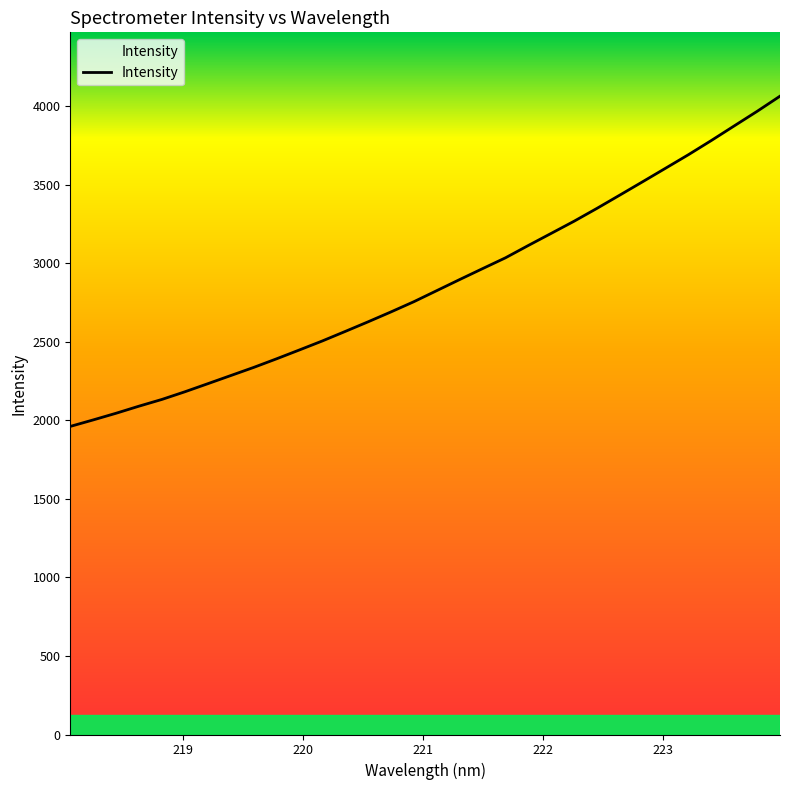

What is the smallest value displayed?

1961.8